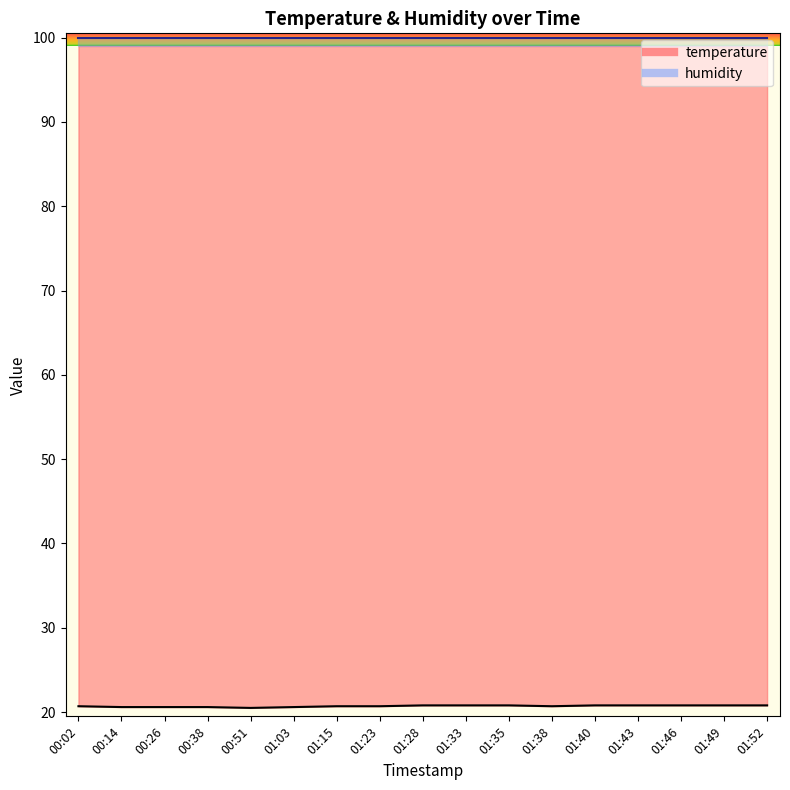

Rank the series by their average value, from lowest to highest.

temperature, humidity